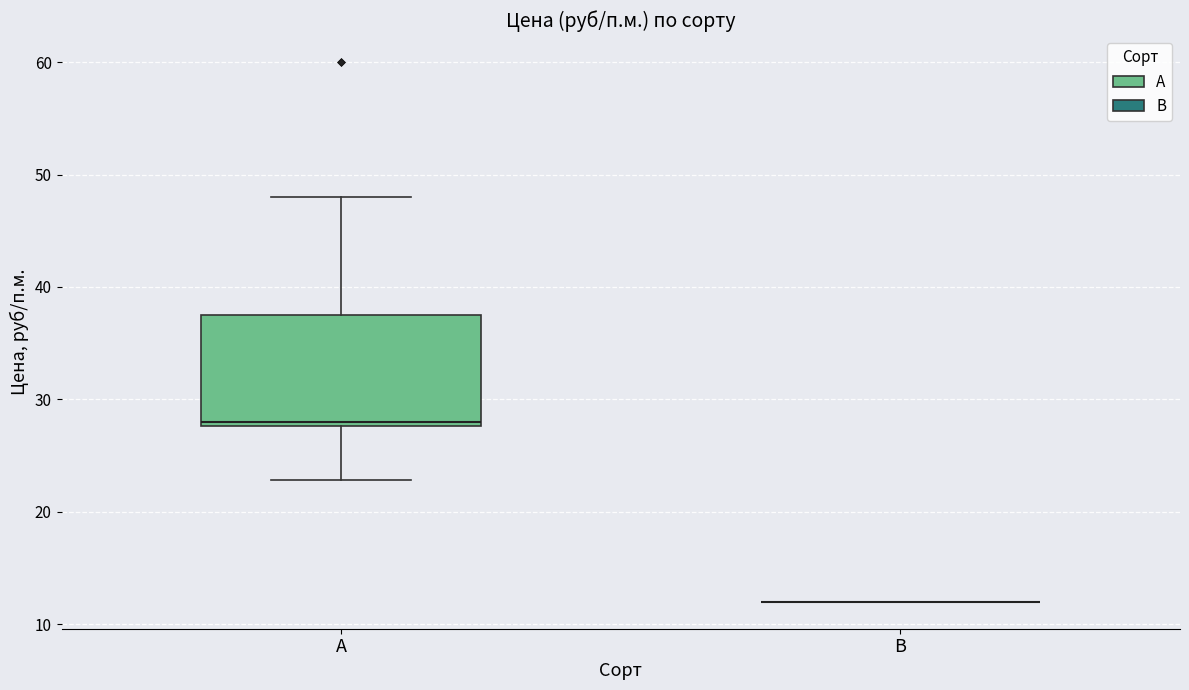

Reading left to right, transcribe this box plot: for each box, give where its median line is, the range the box spans, and where its two whiskers end, as read against the y-axis. The values are not printed on the chart, so give them approximately, as read against the axis.

А: median 28 (just above the box's lower edge), box 28 to 38, whiskers 23 to 48
В: box collapsed to a line at 12, whiskers 12 to 12